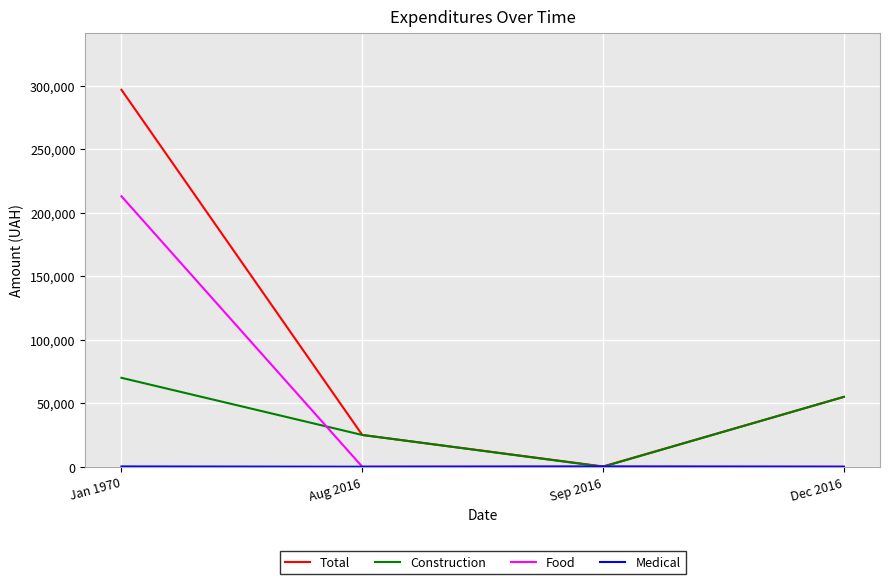

Does the chart display data point markers on the line(s)?

No